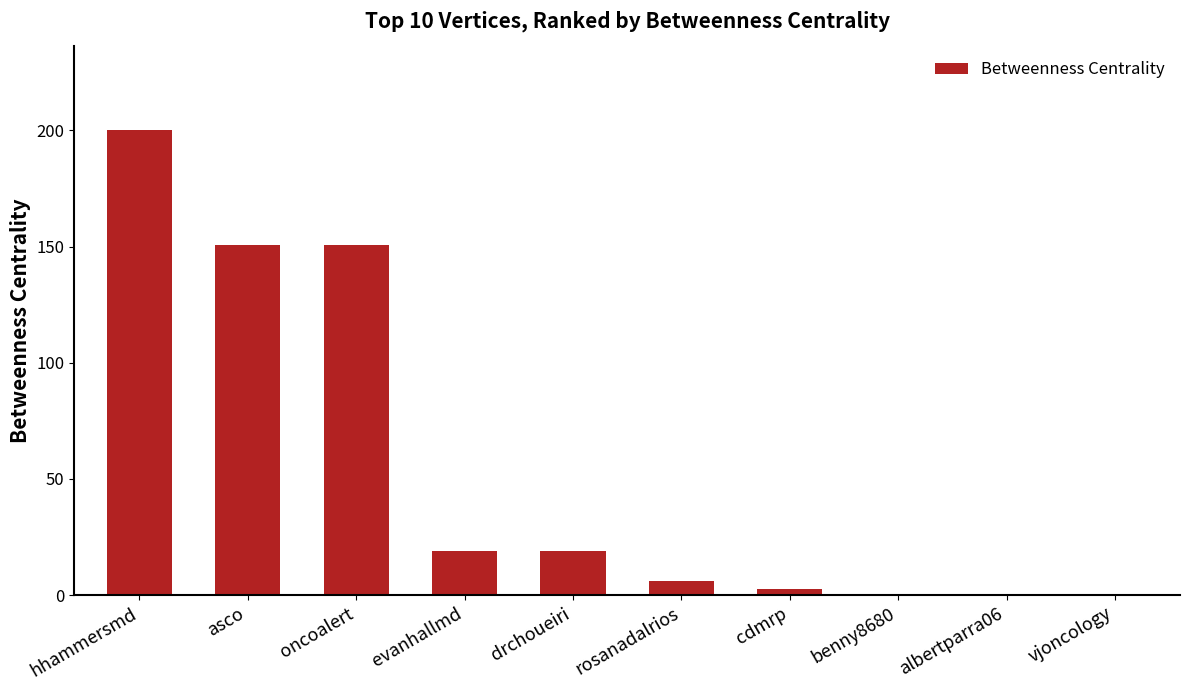

Reading left to right, extract all data points from this chart.

200.1	150.7	150.7	19.0	19.0	6.1	2.5	0.0	0.0	0.0